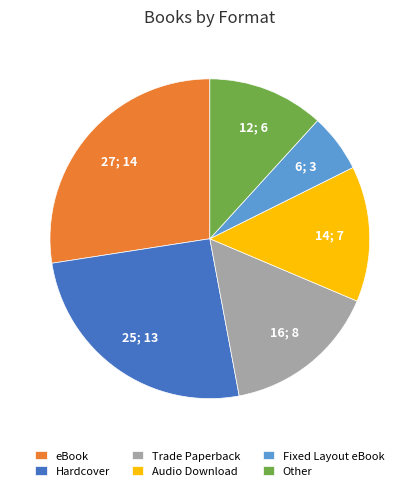

Do Other and Fixed Layout eBook together represent more than half of the pie?

No